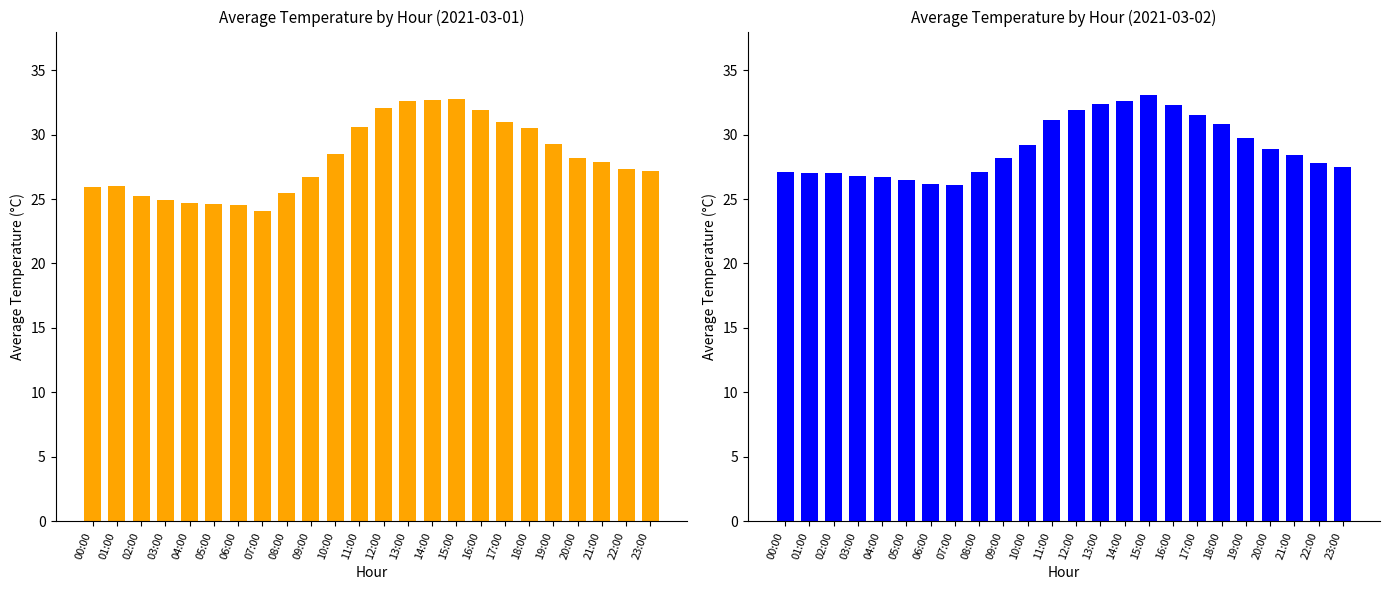

Where does the data first go above 28?

09:00